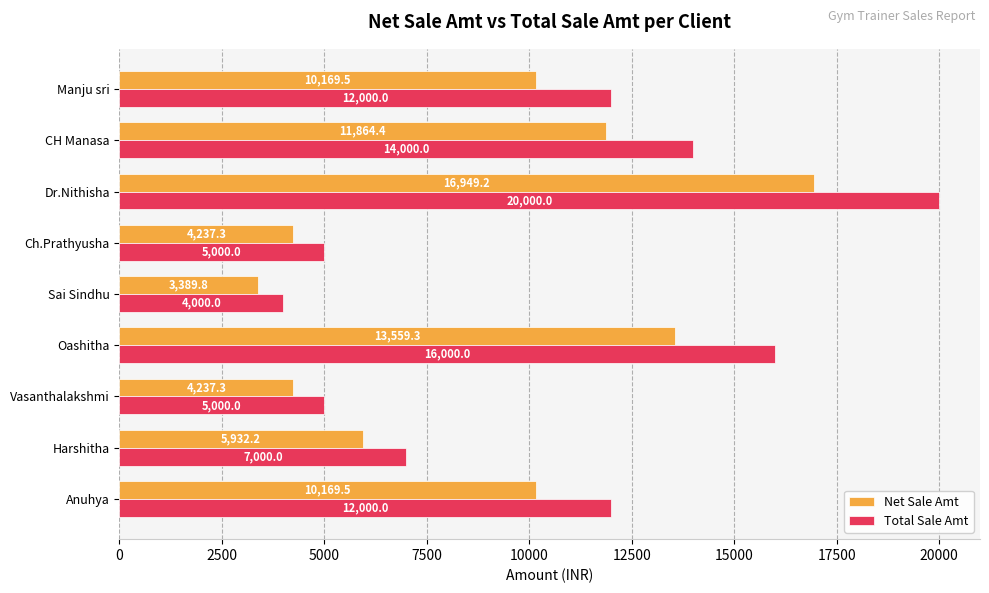

Is the value of Net Sale Amt at Manju sri greater than the value of Total Sale Amt at Manju sri?

No